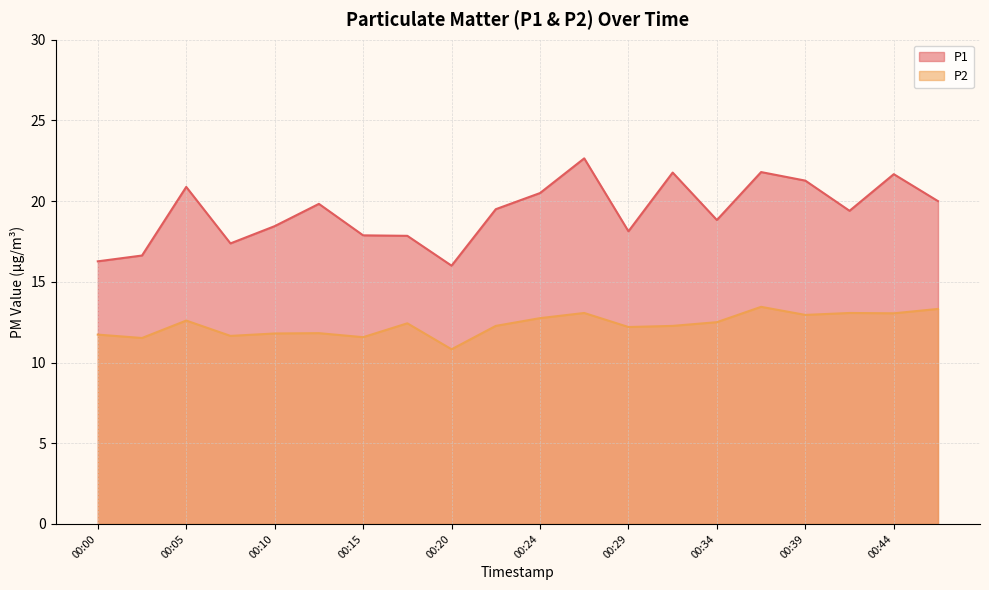

Rank the categories by P1 value from lowest to highest.

00:20, 00:00, 00:02, 00:07, 00:17, 00:15, 00:29, 00:10, 00:34, 00:42, 00:22, 00:12, 00:46, 00:24, 00:05, 00:39, 00:44, 00:32, 00:37, 00:27